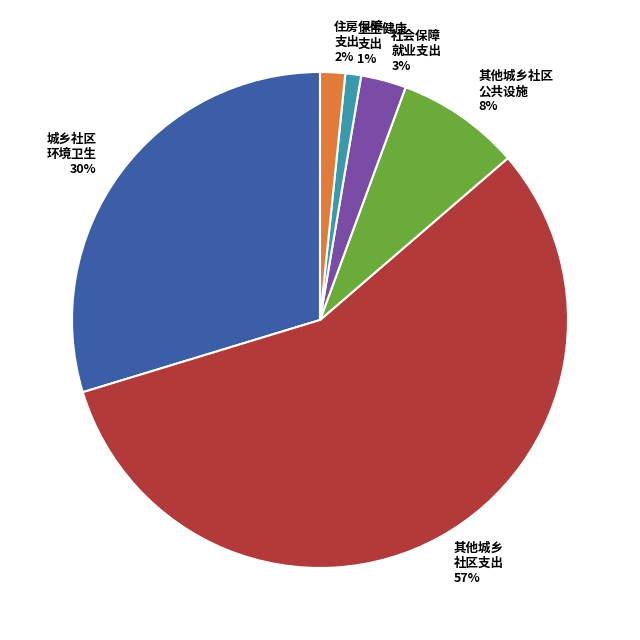

Is there any slice that represents more than half of the pie?

Yes